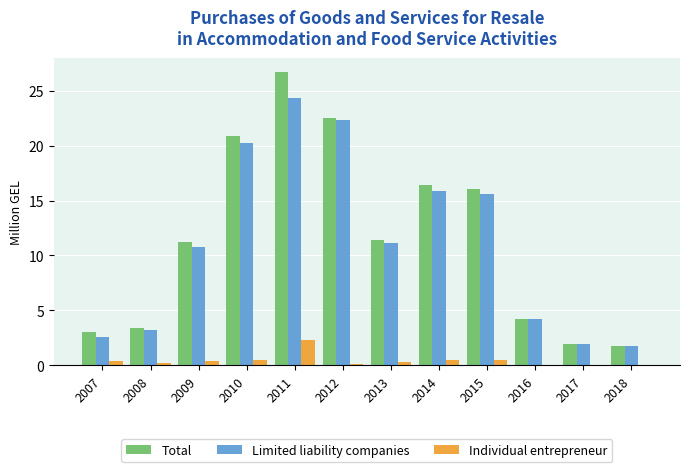

Read the Limited liability companies value at 2018.

1.7